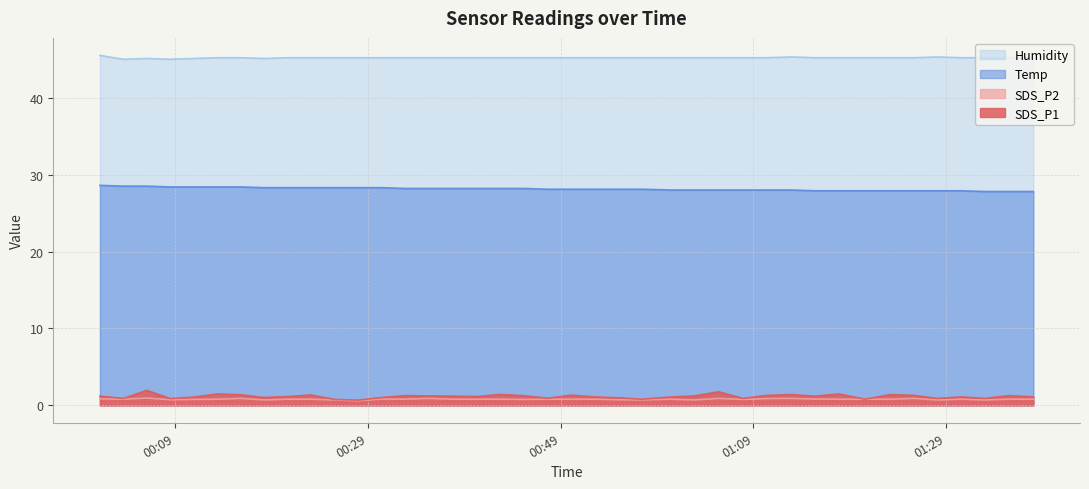

How many interior local peaks does the SDS_P2 series have?

9